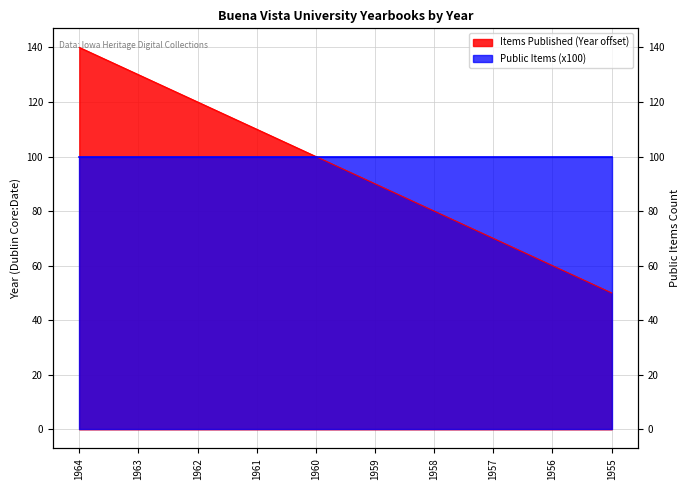

Read the value at 1959, to the nearest 10.

90